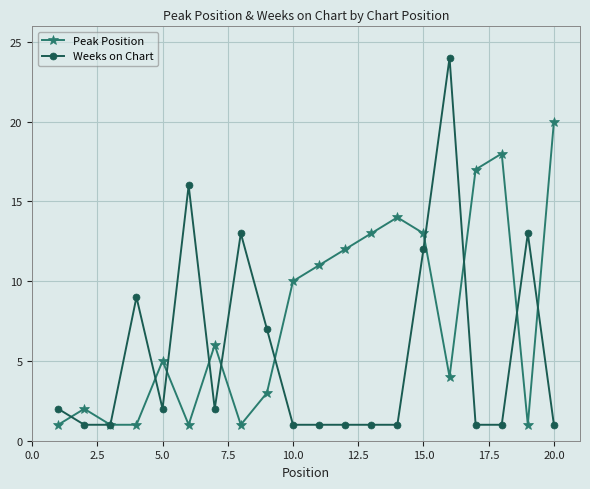

Rank the series by their maximum value, from lowest to highest.

Peak Position, Weeks on Chart